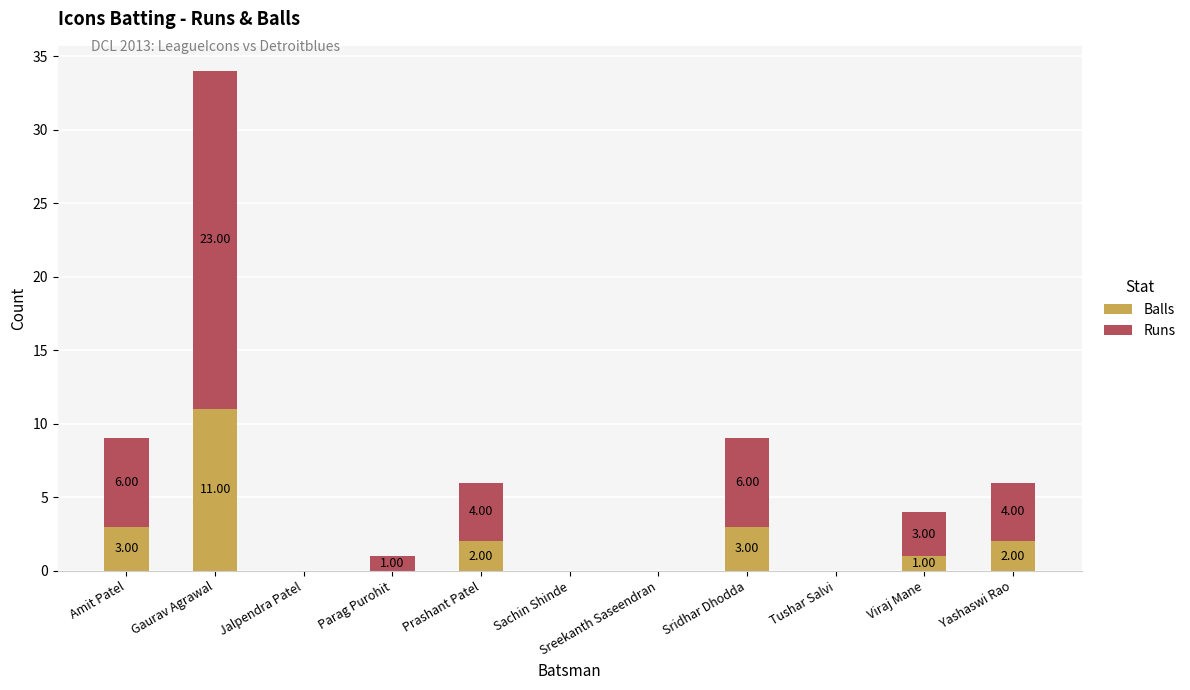

At which label does Balls reach its peak?

Gaurav Agrawal